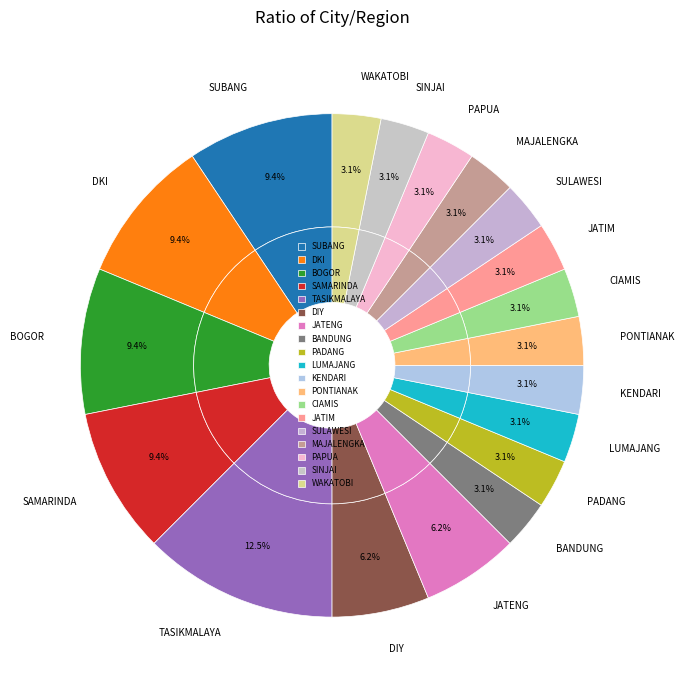

Is the sum of JATIM and KENDARI greater than half?

No